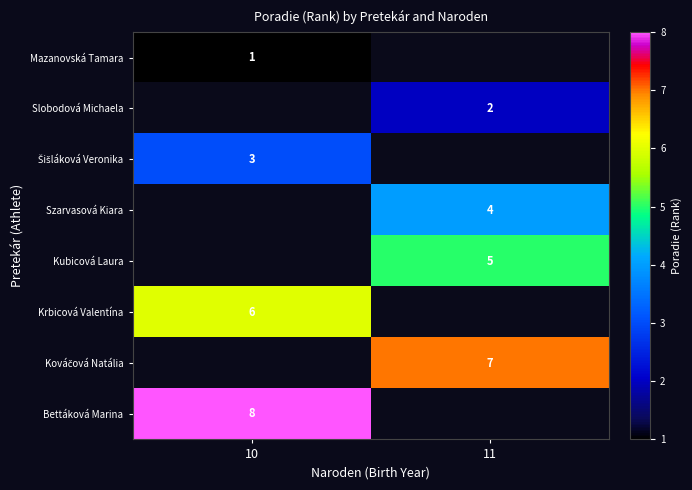

The Kubicová Laura series shows 5 at 11. True or false?

True